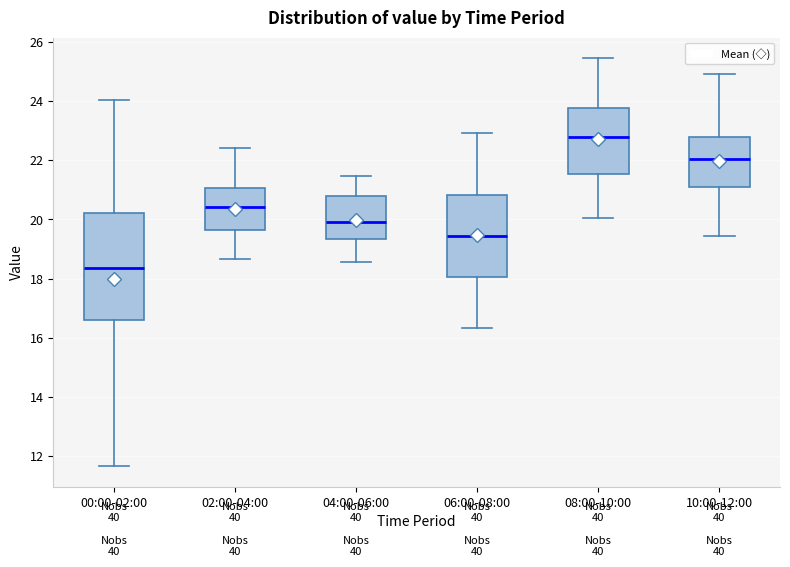

Which box has the highest median line?

08:00-10:00